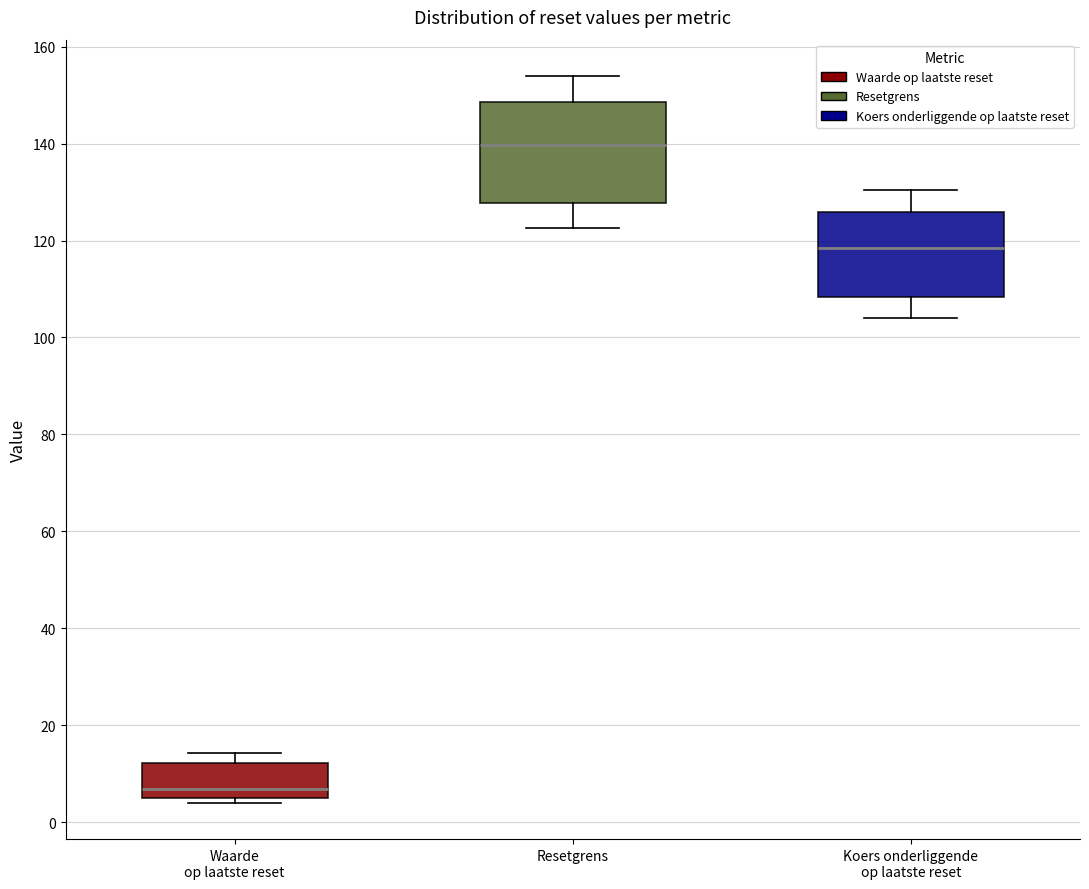

Reading left to right, transcribe this box plot: for each box, give where its median line is, the range the box spans, and where its two whiskers end, as read against the y-axis. The values are not printed on the chart, so give them approximately, as read against the axis.

Waarde op laatste reset: median 6, box 4 to 12, whiskers 4 (just below the box's lower edge) to 14
Resetgrens: median 140, box 128 to 148, whiskers 122 to 154
Koers onderliggende op laatste reset: median 118, box 108 to 126, whiskers 104 to 130